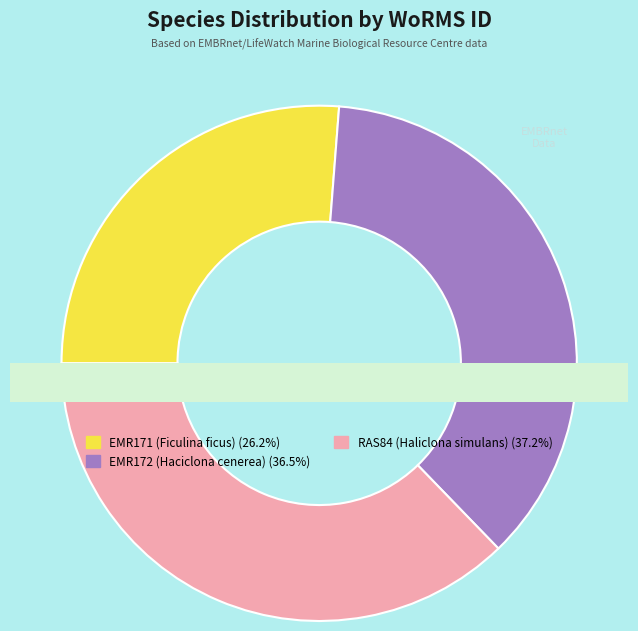

To the nearest percent, what is the combined percentage of EMR171 (Ficulina ficus) and EMR172 (Haciclona cenerea)?

63%